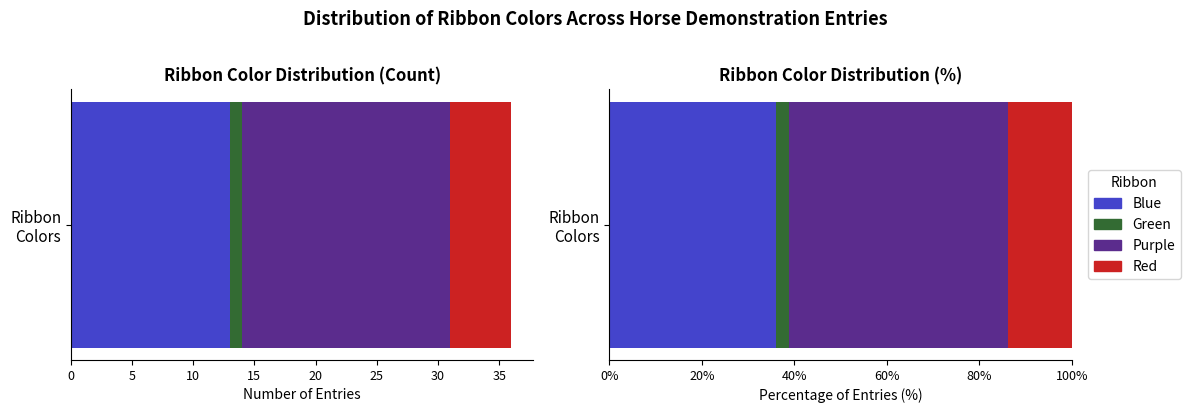

How many Exhibitor Count values are between 5 and 17?

3